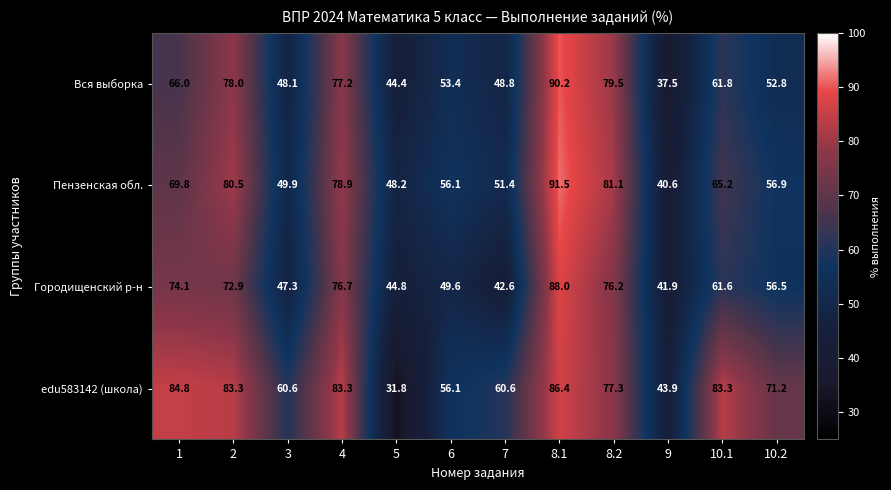

How many data points does each series have?

12